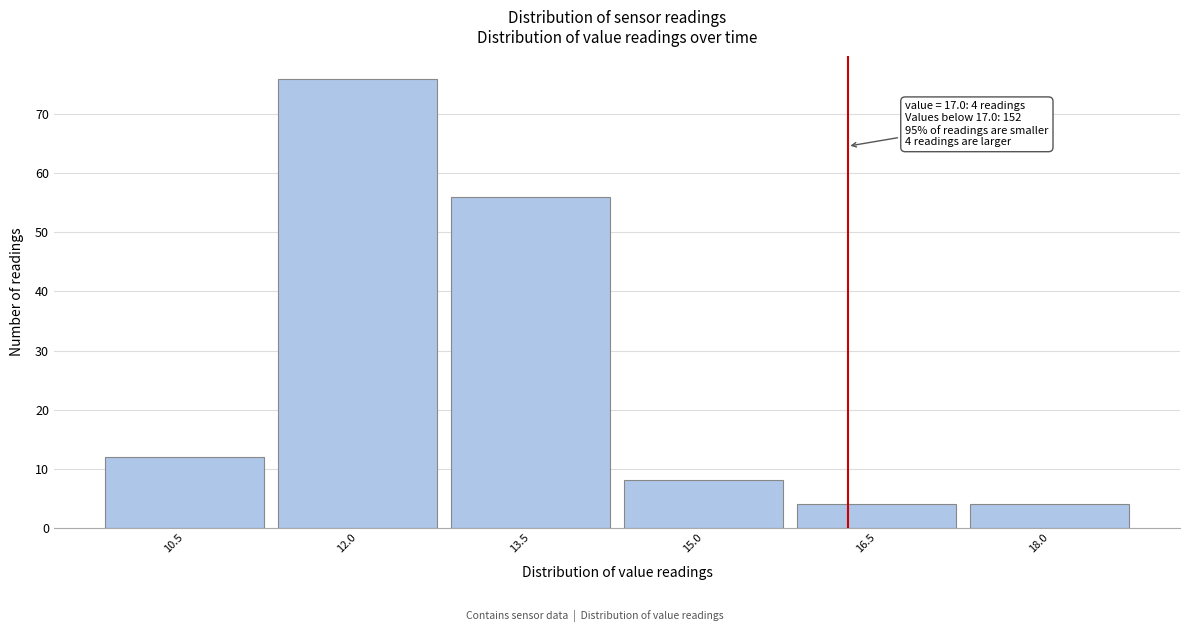

Reading right to left, list all the values displayed in this chart.

18.0=4	16.5=4	15.0=8	13.5=56	12.0=76	10.5=12